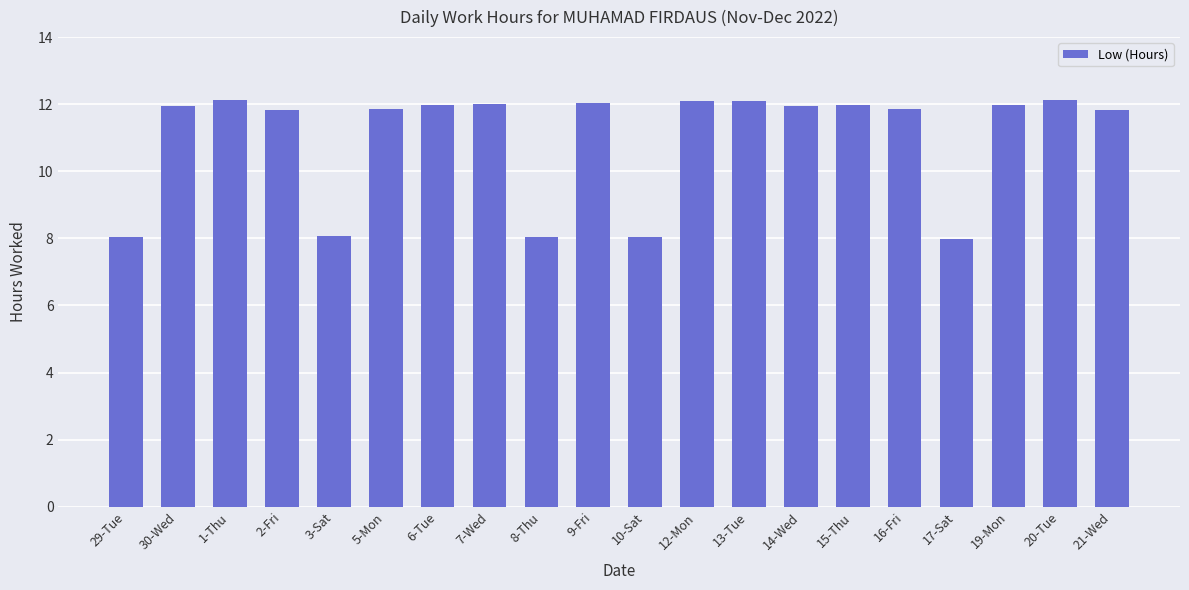

Does the chart contain any negative values?

No